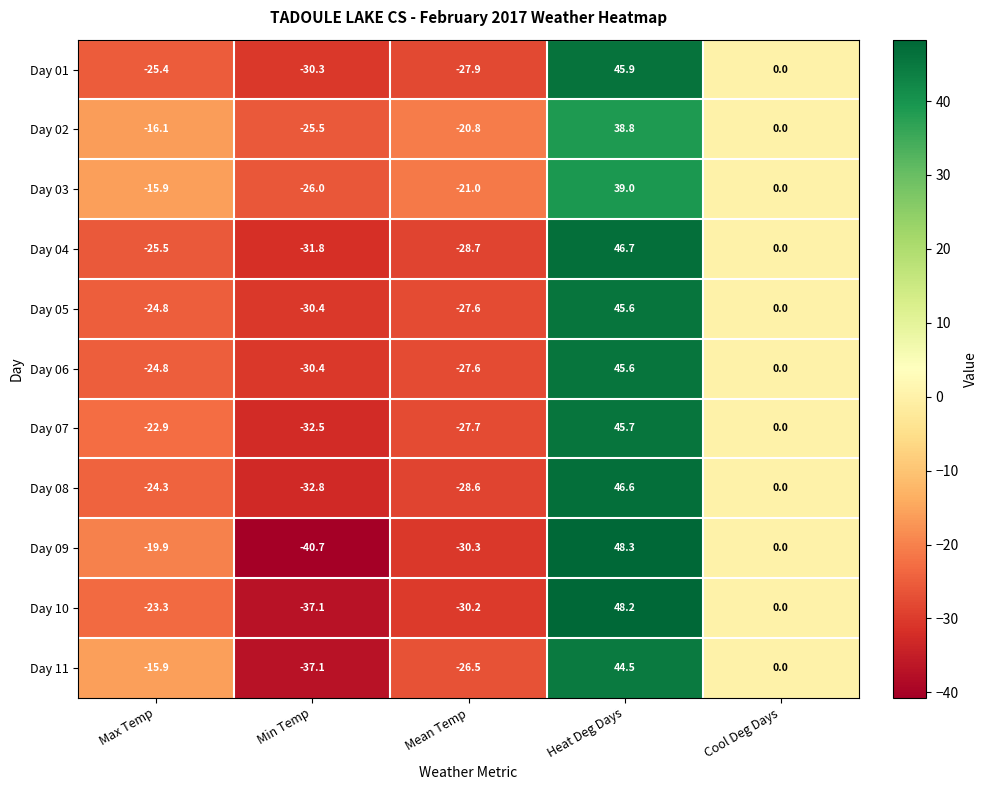

At which label is Day 05 closest to 7?

Cool Deg Days